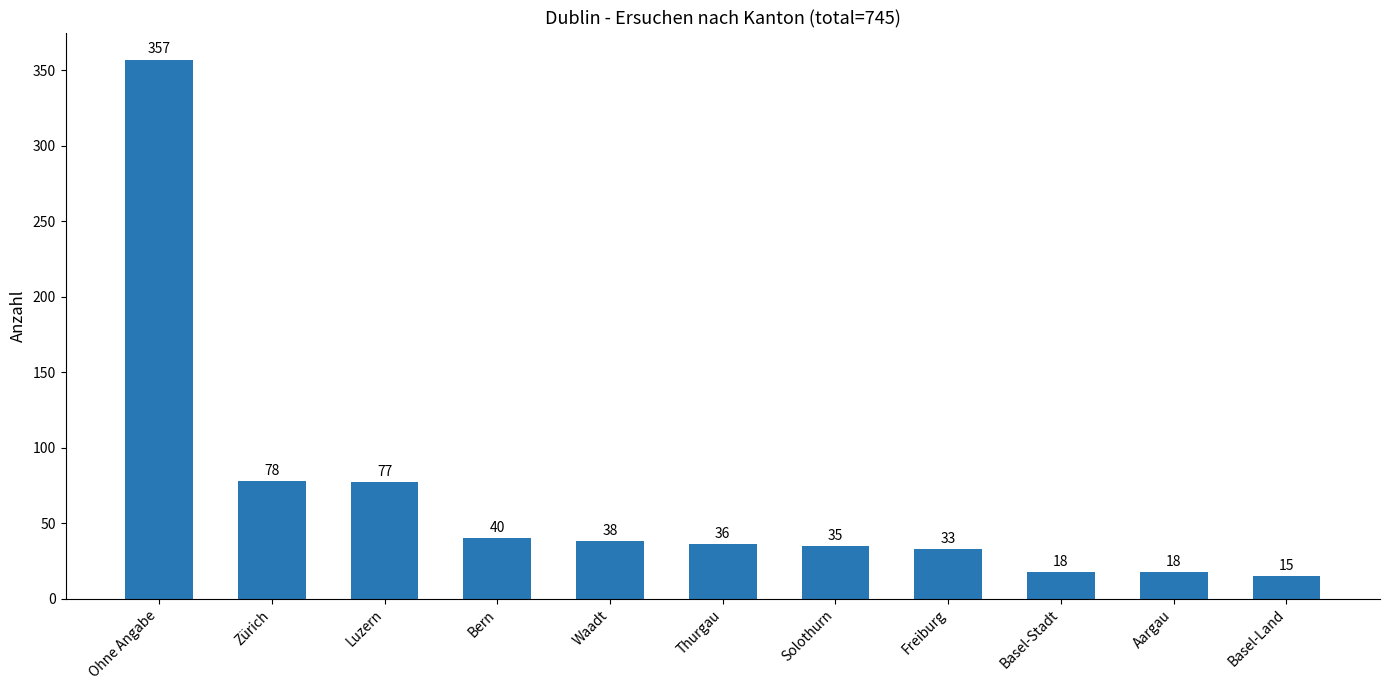

What is the difference between the maximum and second lowest values?

339